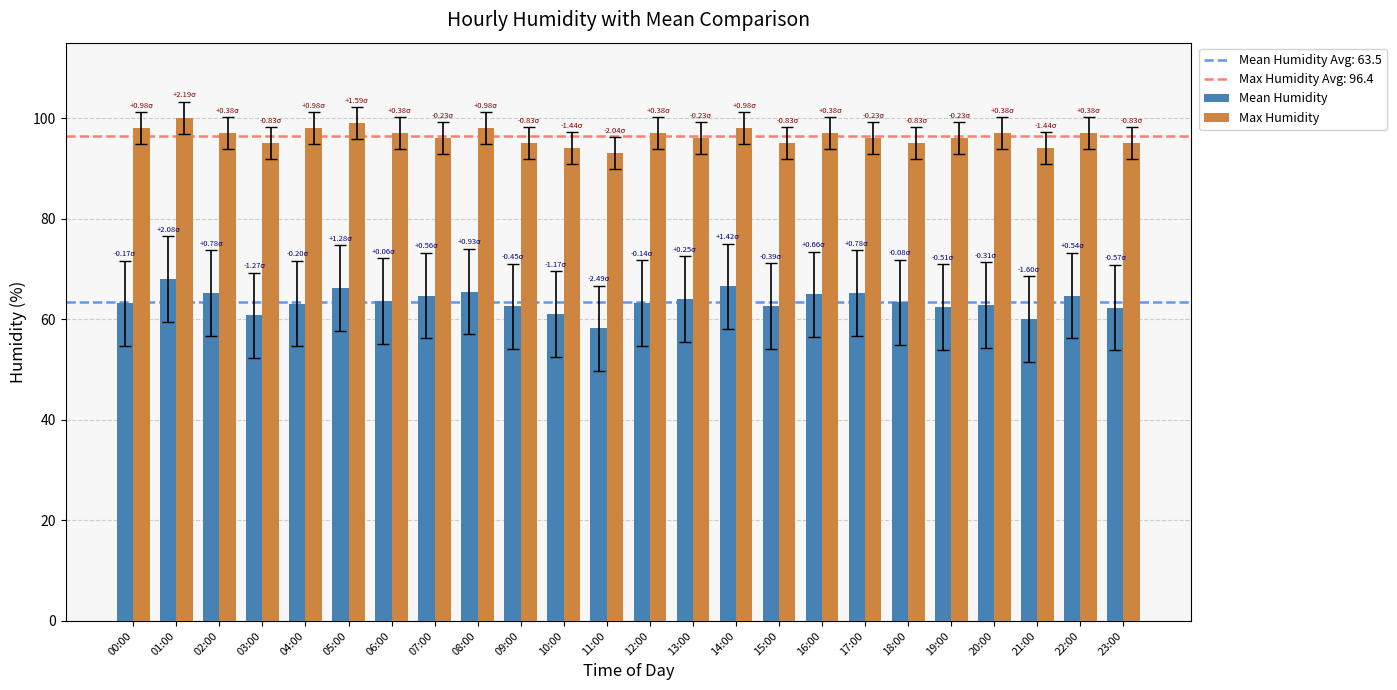

What is the label of the 5th bar from the right?

19:00